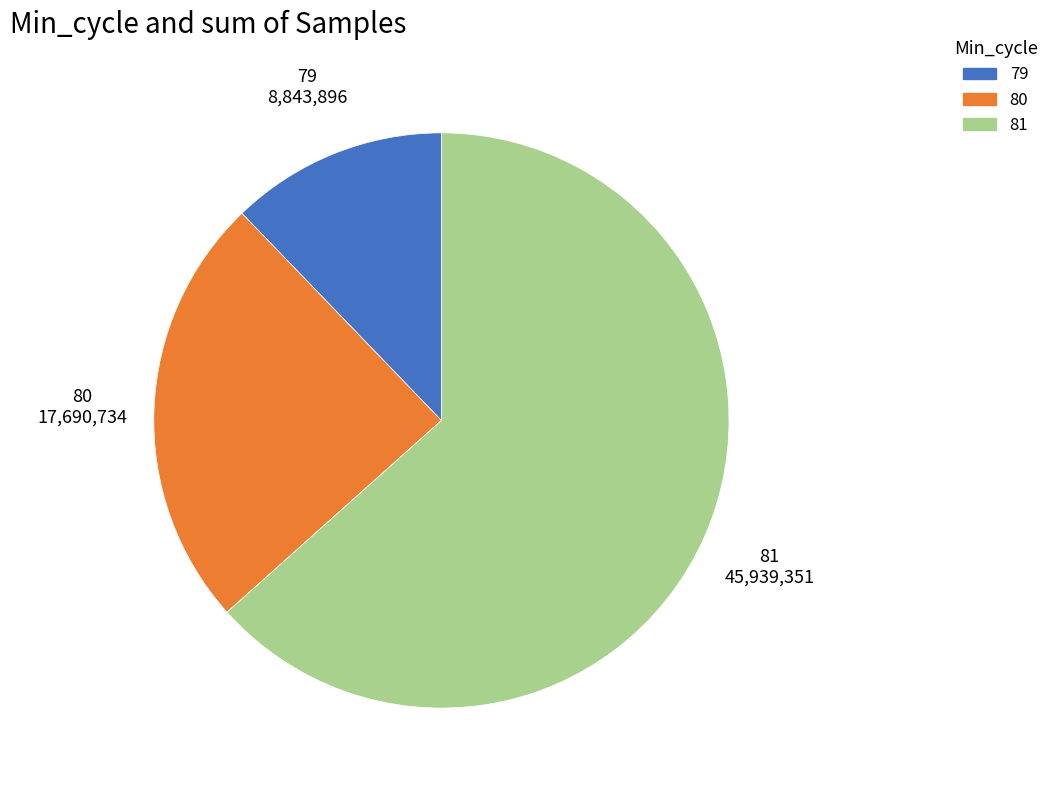

Does 80 account for over 50% of the chart?

No